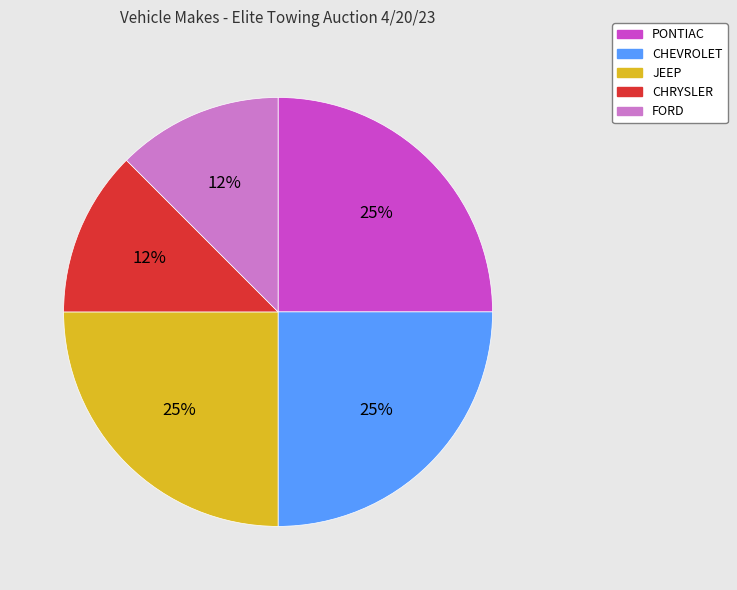

Is the sum of CHRYSLER and CHEVROLET greater than half?

No